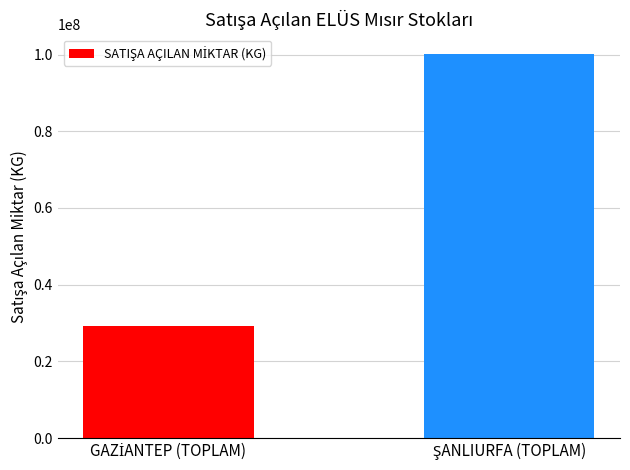

What is the average value?

64710560